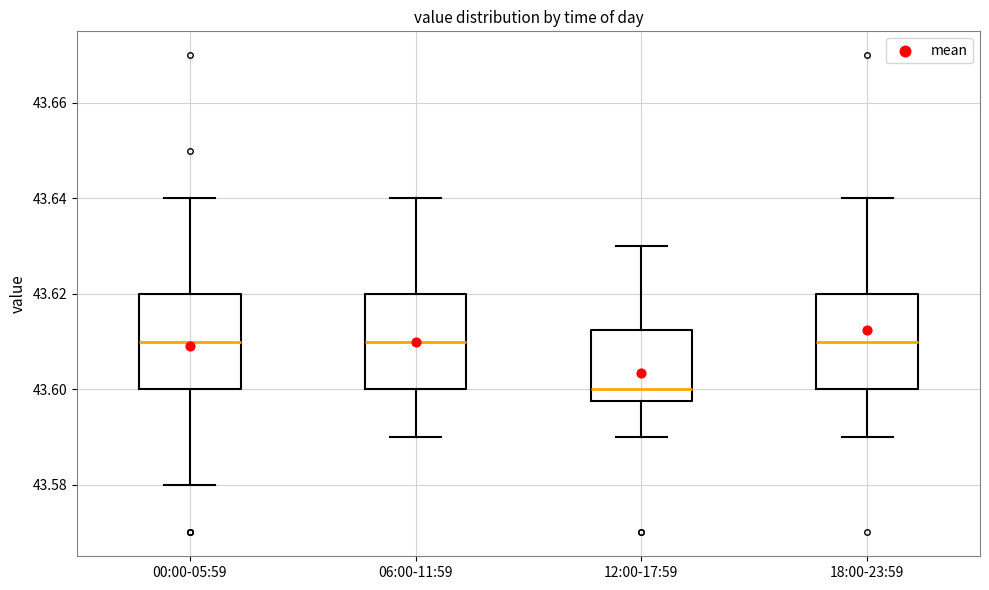

Reading left to right, read every box against the y-axis: the position of its median line, the range the box covers, and the ends of its whiskers. The values are not printed on the chart, so give them approximately, as read against the axis.

00:00-05:59: median 43.610, box 43.600 to 43.620, whiskers 43.580 to 43.640
06:00-11:59: median 43.610, box 43.600 to 43.620, whiskers 43.590 to 43.640
12:00-17:59: median 43.600, box 43.598 to 43.612, whiskers 43.590 to 43.630
18:00-23:59: median 43.610, box 43.600 to 43.620, whiskers 43.590 to 43.640